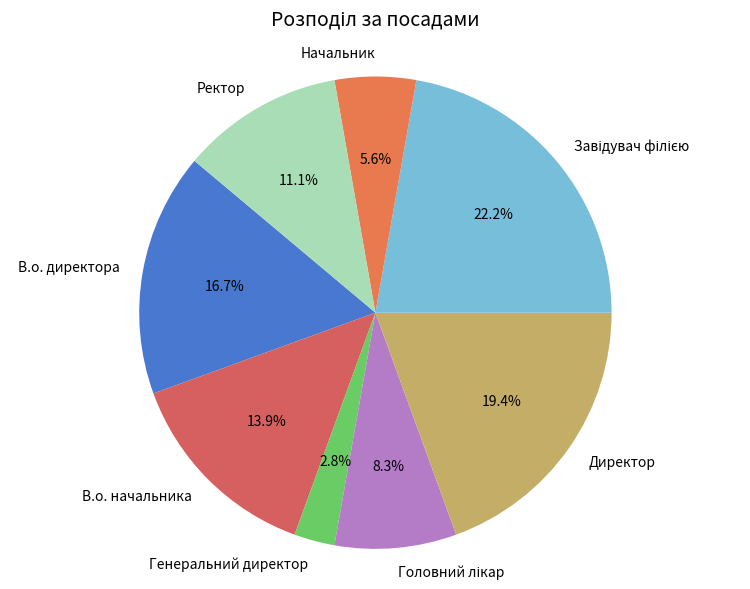

How many slices are in this pie chart?

8